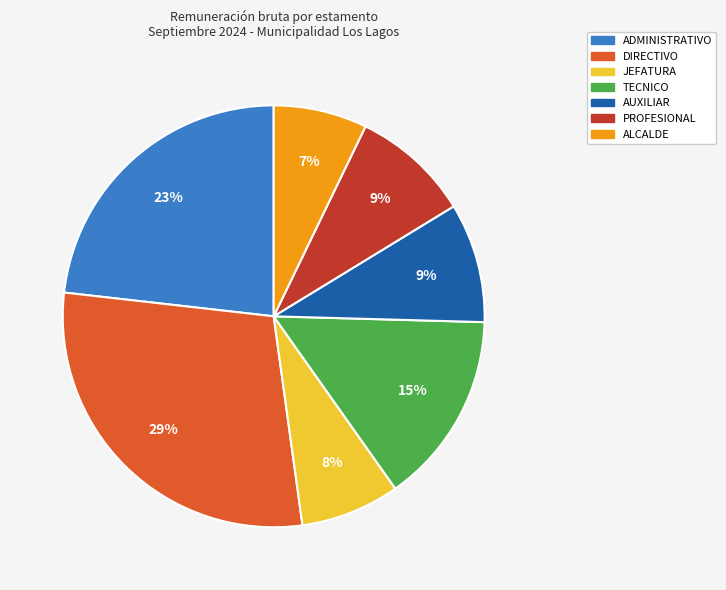

What is the largest slice in the pie chart?

DIRECTIVO